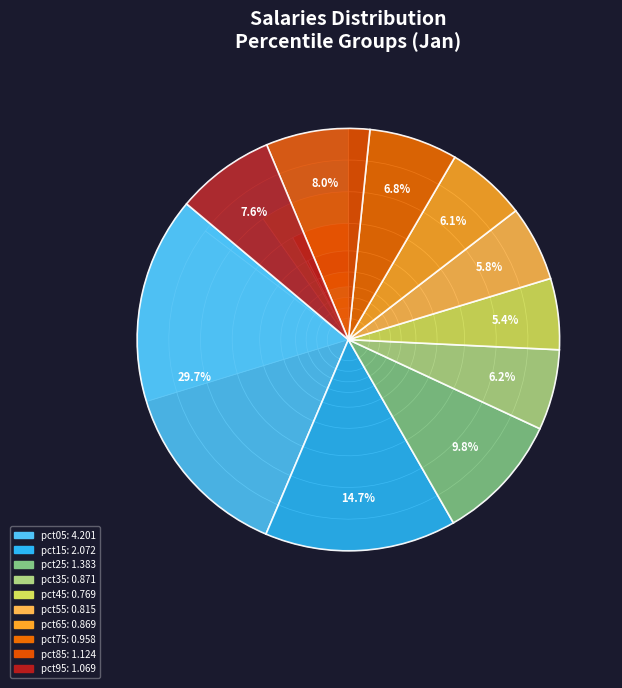

To the nearest percent, what is the difference between the largest and smallest slice percentages?

24%